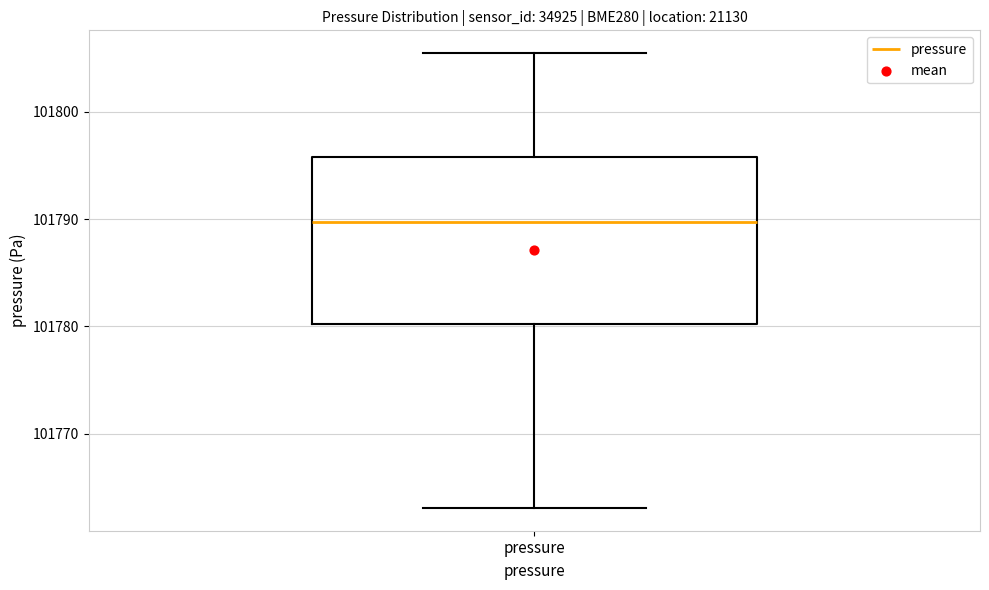

Where does the upper whisker of the box for pressure end on the y-axis? The values are not printed on the chart, so give them approximately, as read against the axis.

101805